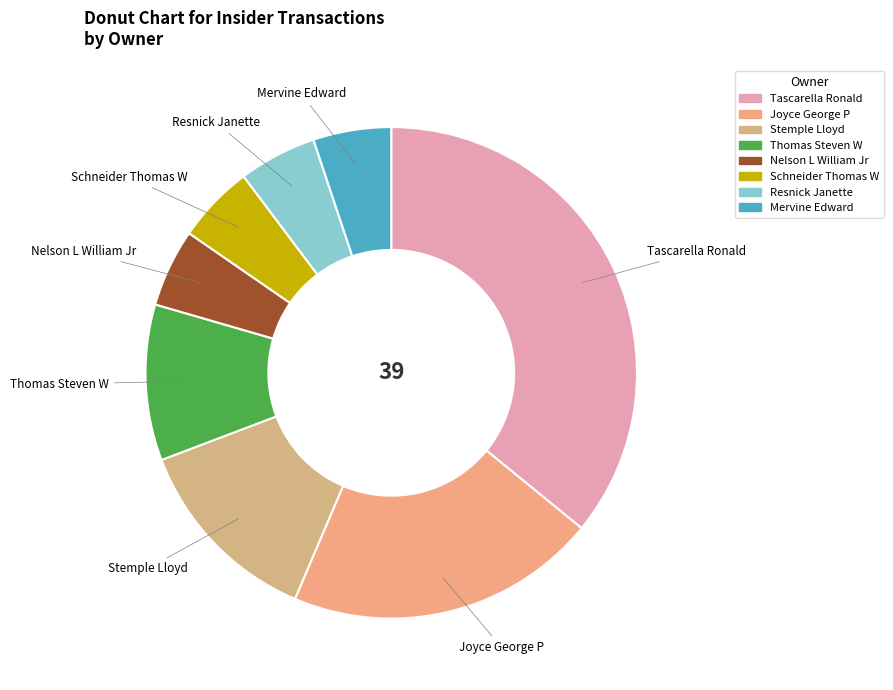

Is it true that Resnick Janette is 1% of the pie?

False